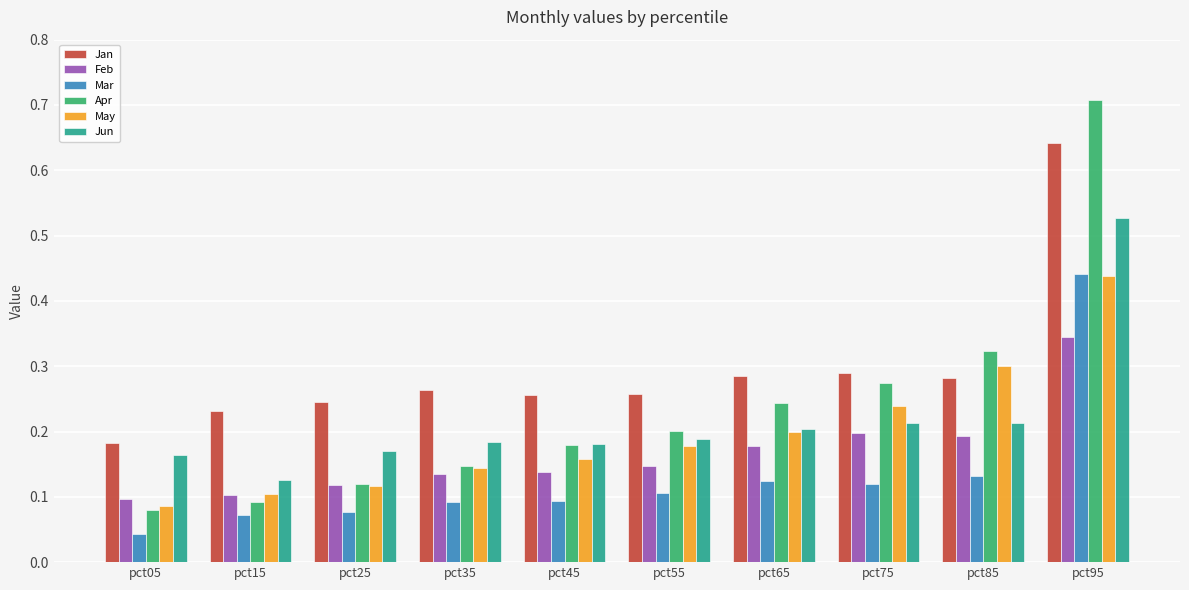

What is the total value across all series at pct95?

3.1